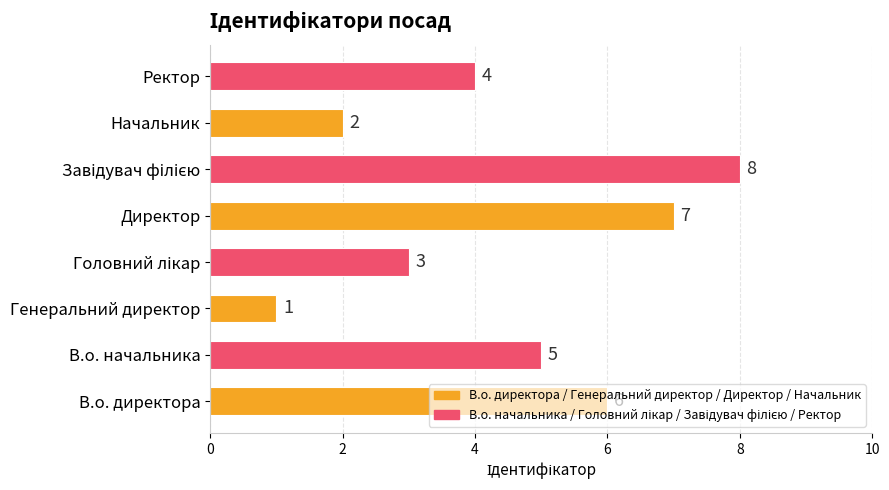

Are the bars horizontal?

Yes